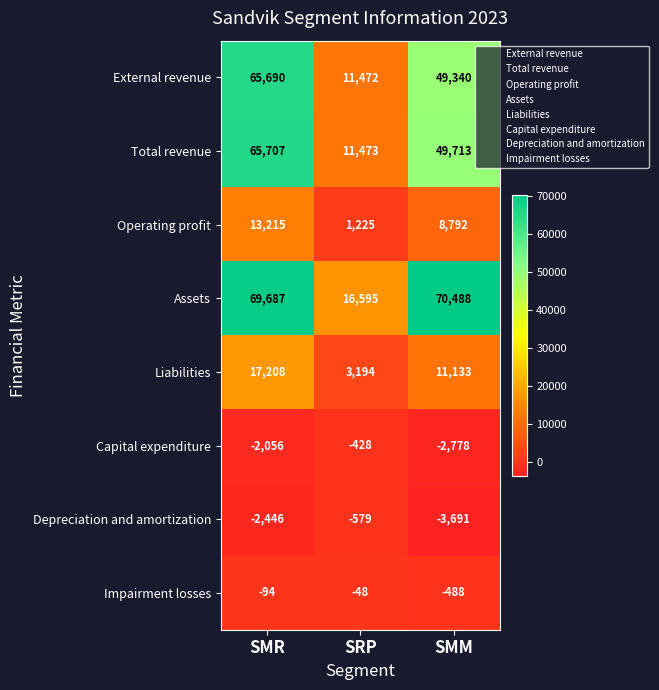

Which series changed the most between SMR and SMM?

External revenue